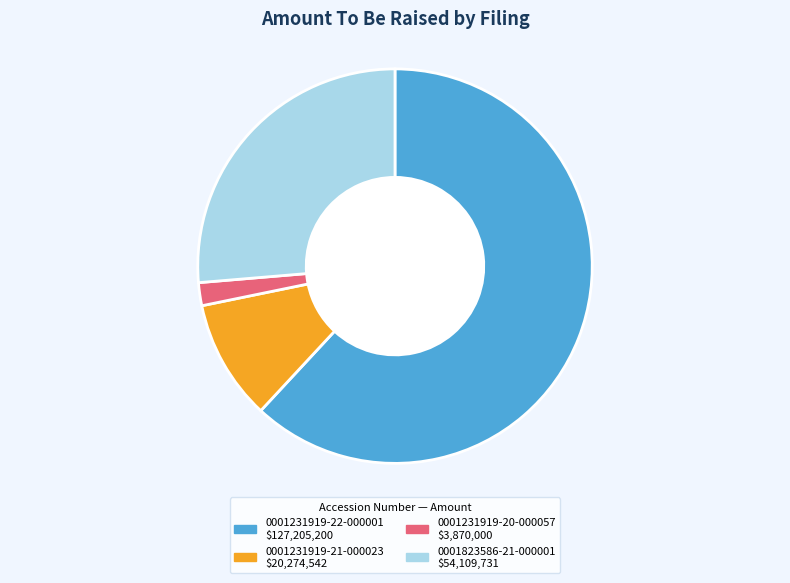

Is it true that 0001231919-21-000023 is 10% of the pie?

True